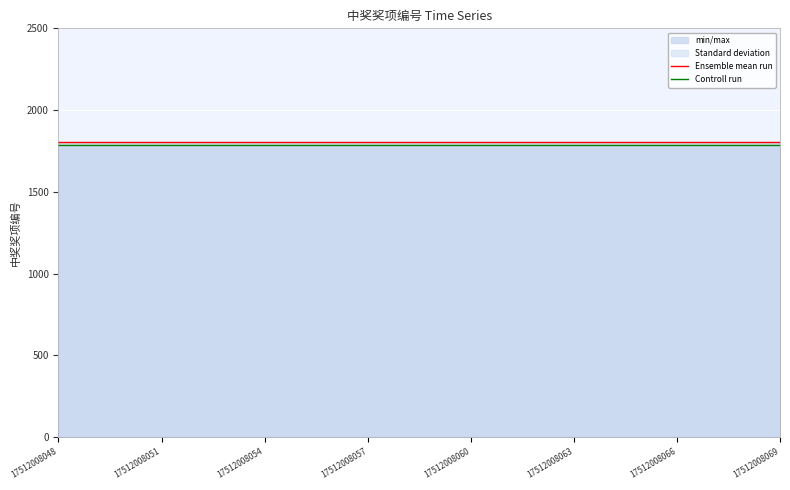

What is the approximate value of Ensemble mean run at 16?

1807.0